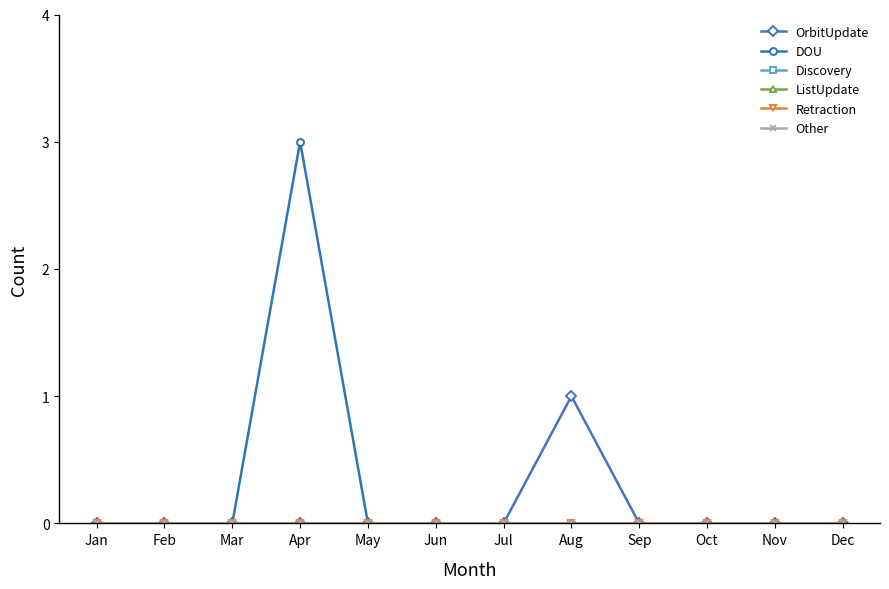

Is the value of Other at Sep greater than the value of Discovery at Oct?

No